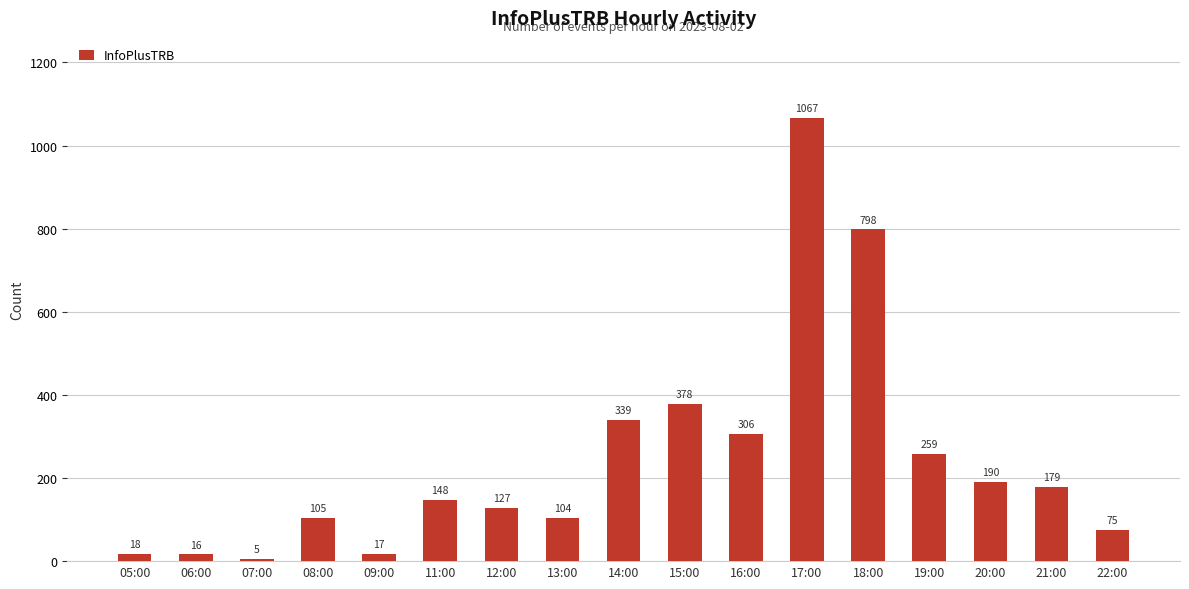

What is the ratio of the value at 05:00 to the value at 16:00?

0.1